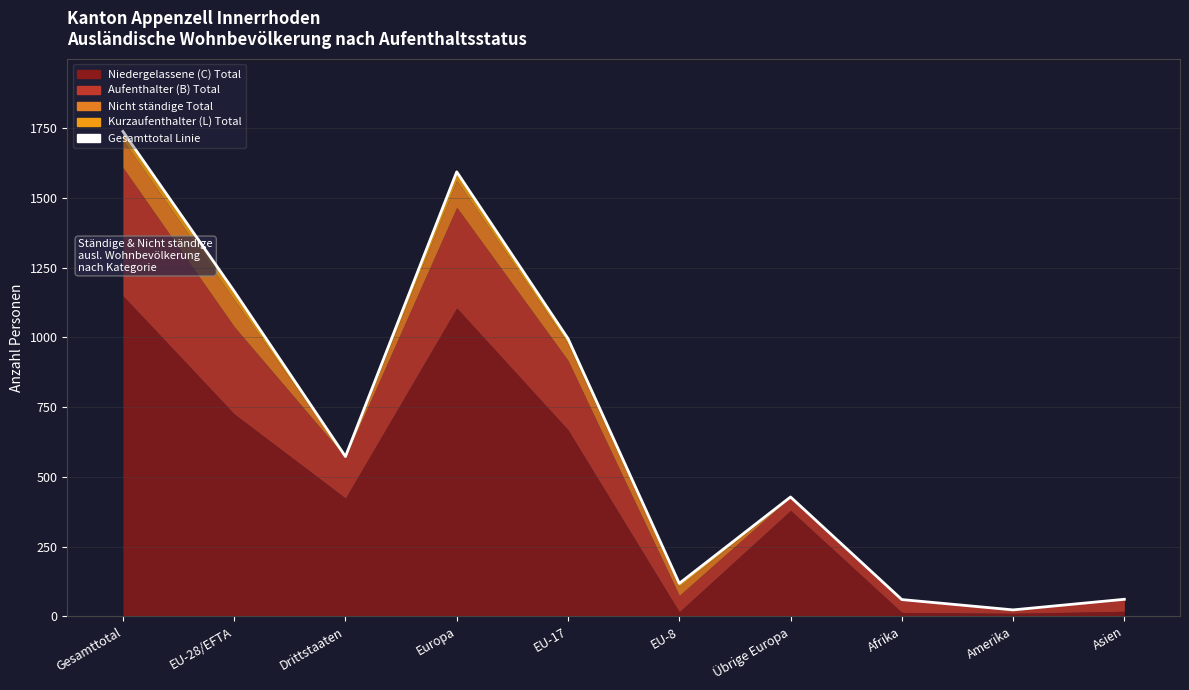

What is the sum of the values at Drittstaaten and Amerika?

596